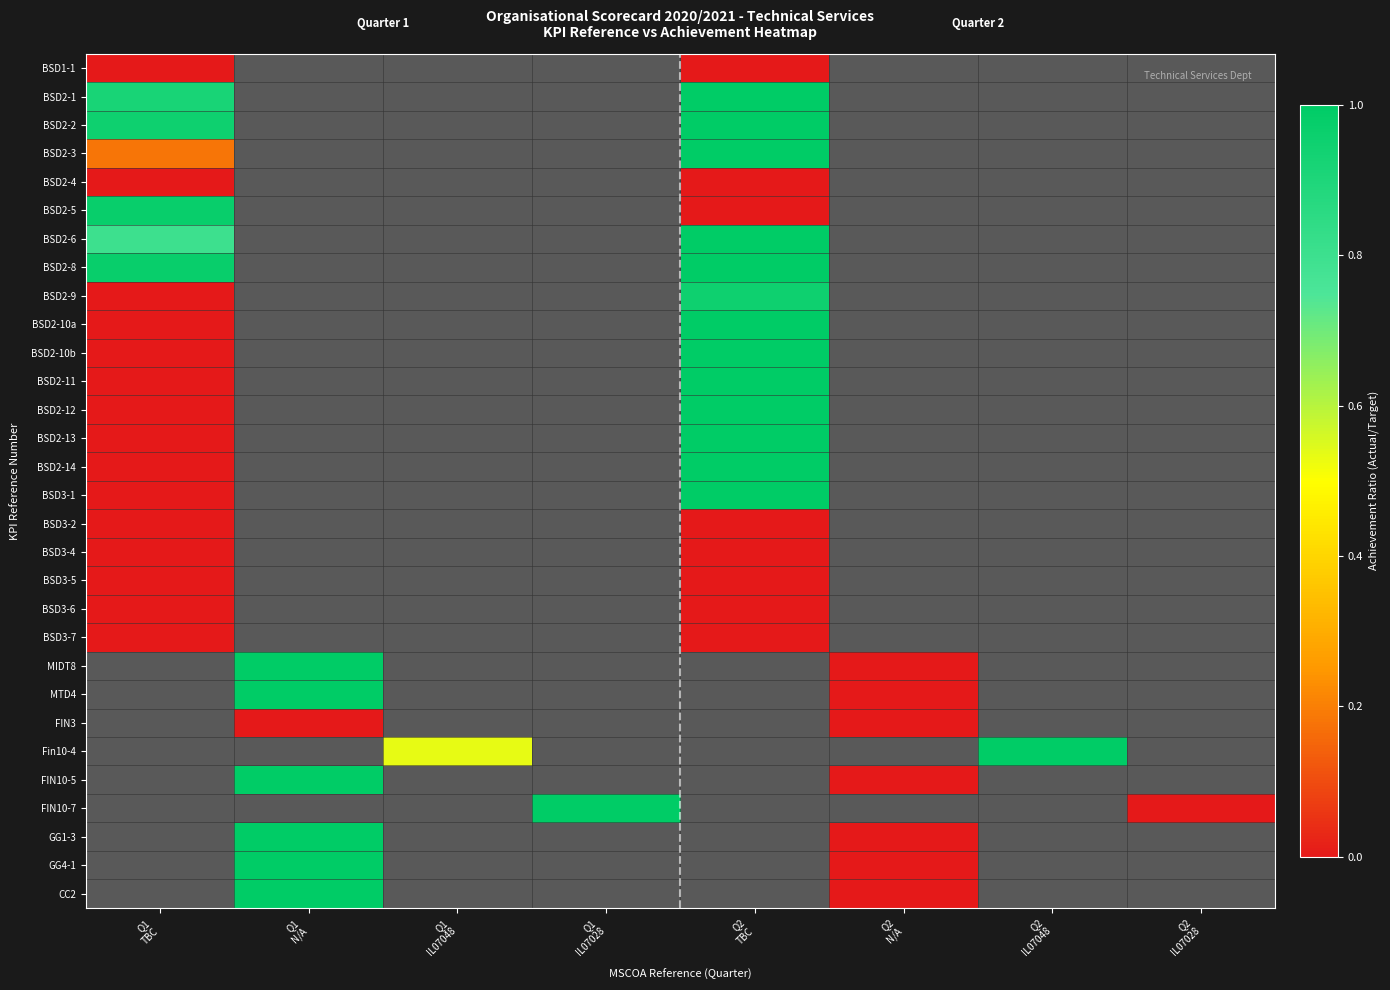

What is the greatest value displayed?

1.0